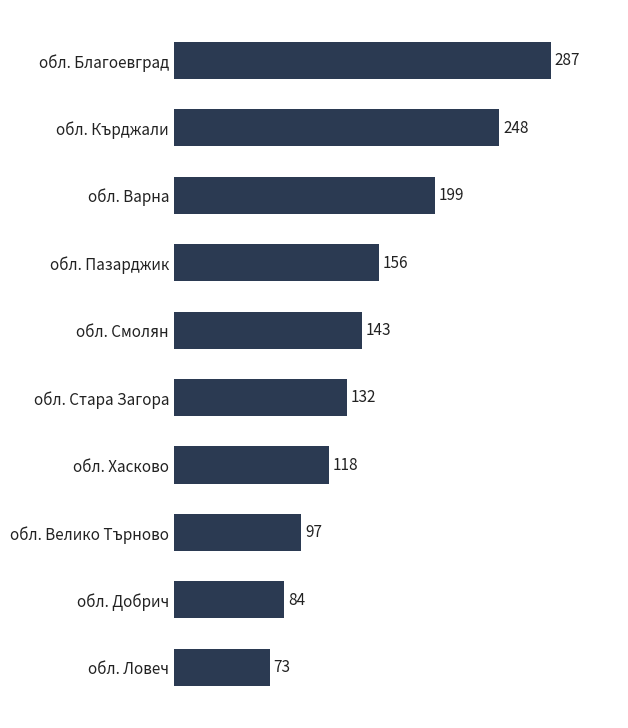

Between обл. Стара Загора and обл. Хасково, which is larger?

обл. Стара Загора